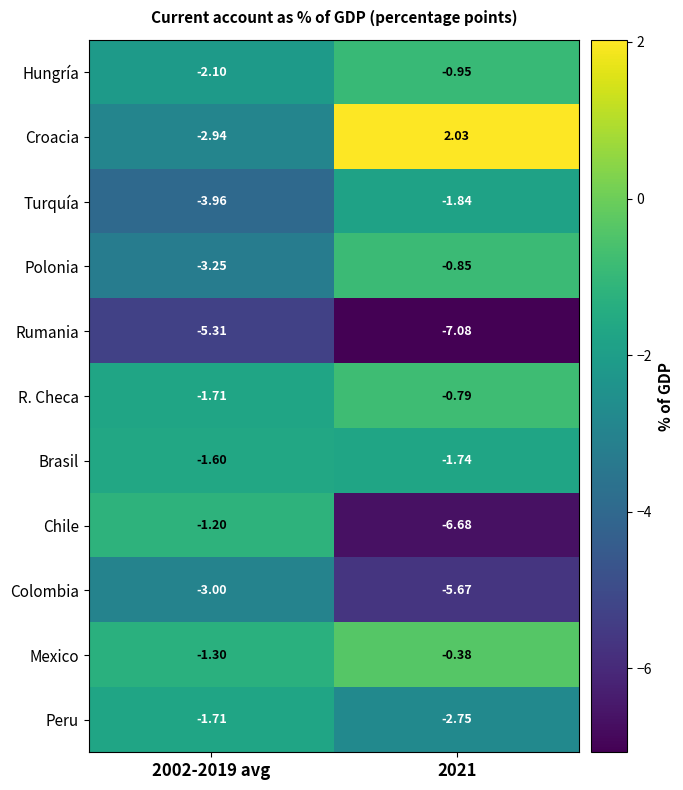

Is the value of Turquía at 2002-2019 avg greater than the value of Colombia at 2002-2019 avg?

No